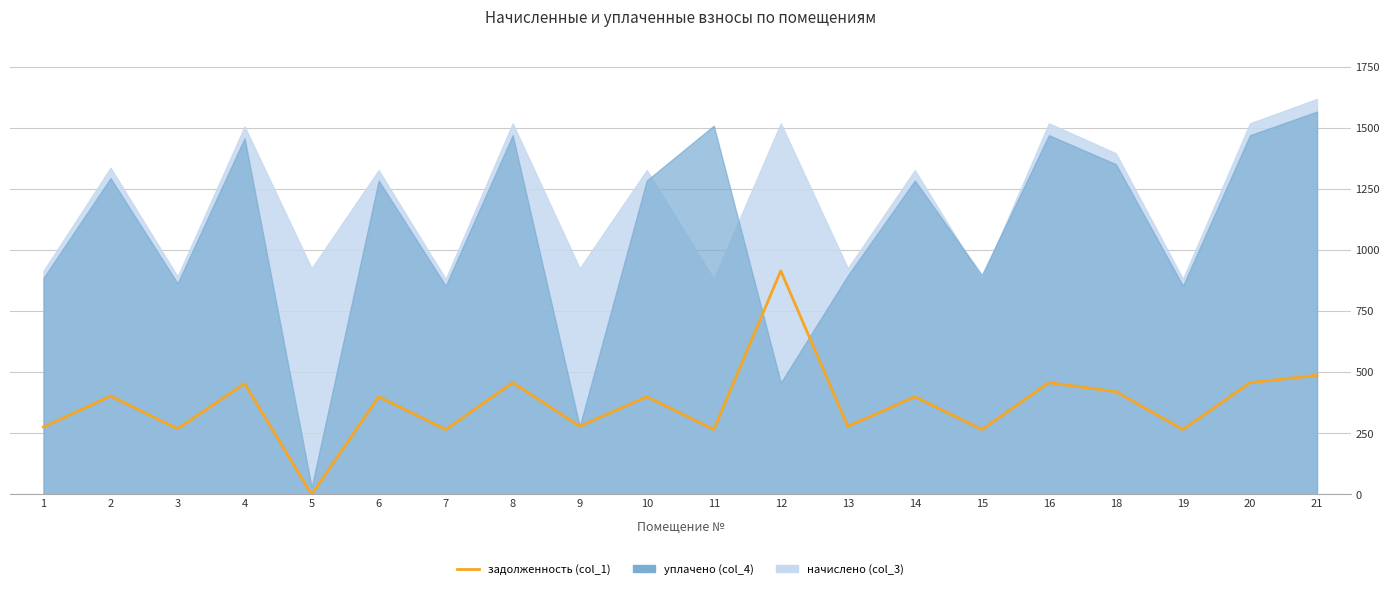

What is the average value?

371.2